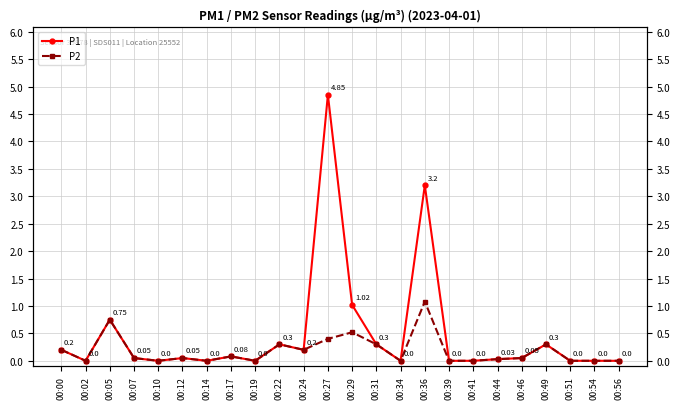

What is the total value across all series at 00:22?

0.6